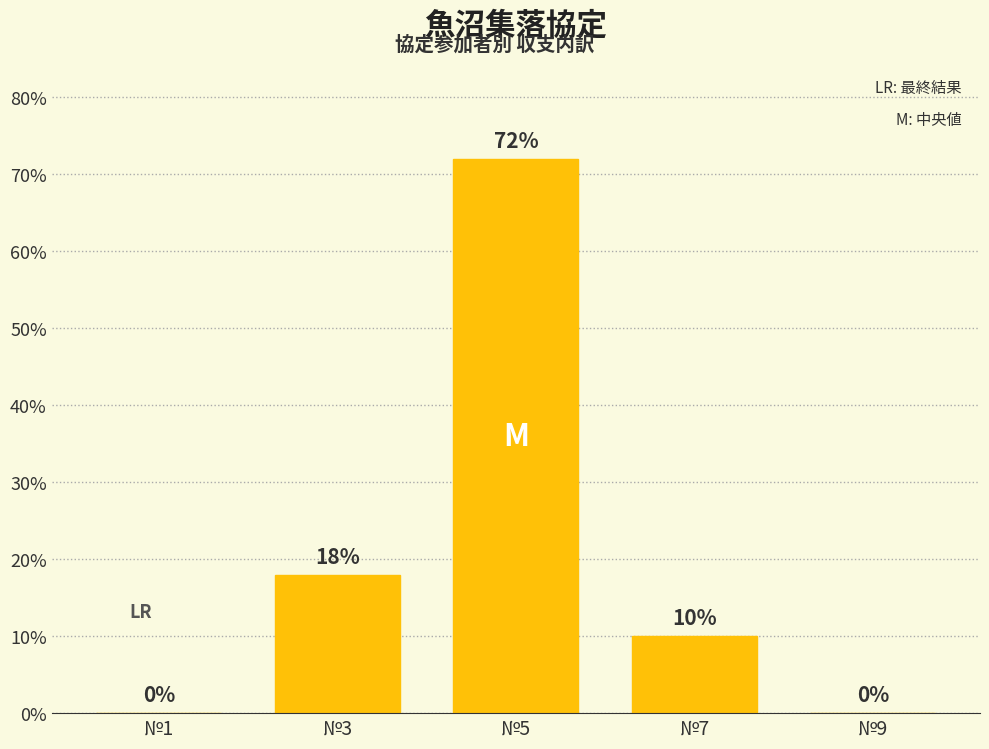

What is the maximum value shown in the chart?

72